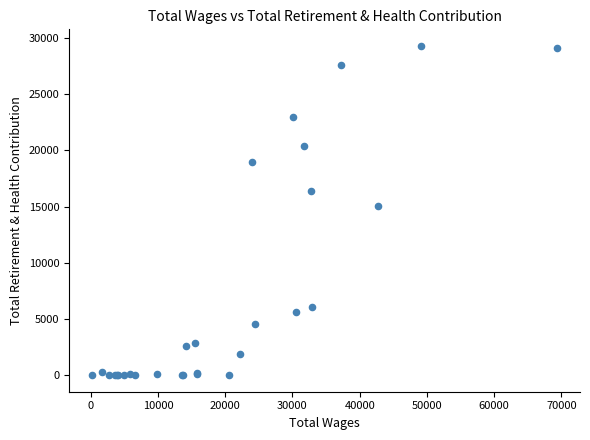

What Y value in the scatter plot is closest to 14643?

15017